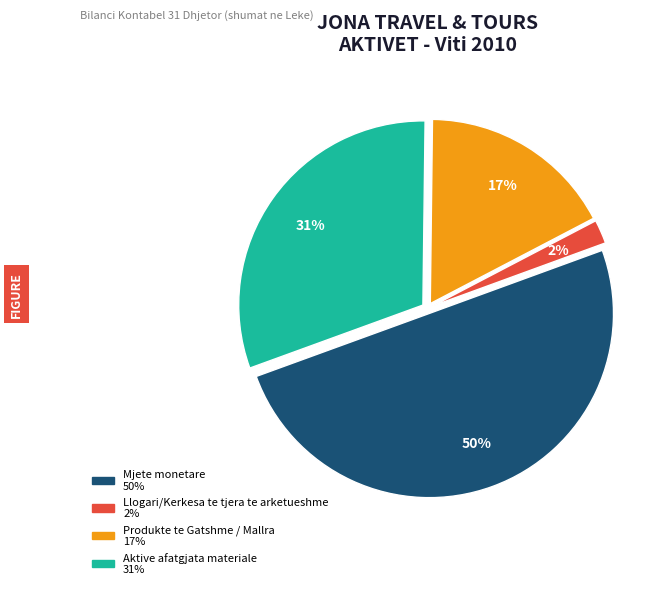

How many segments does this pie chart have?

4